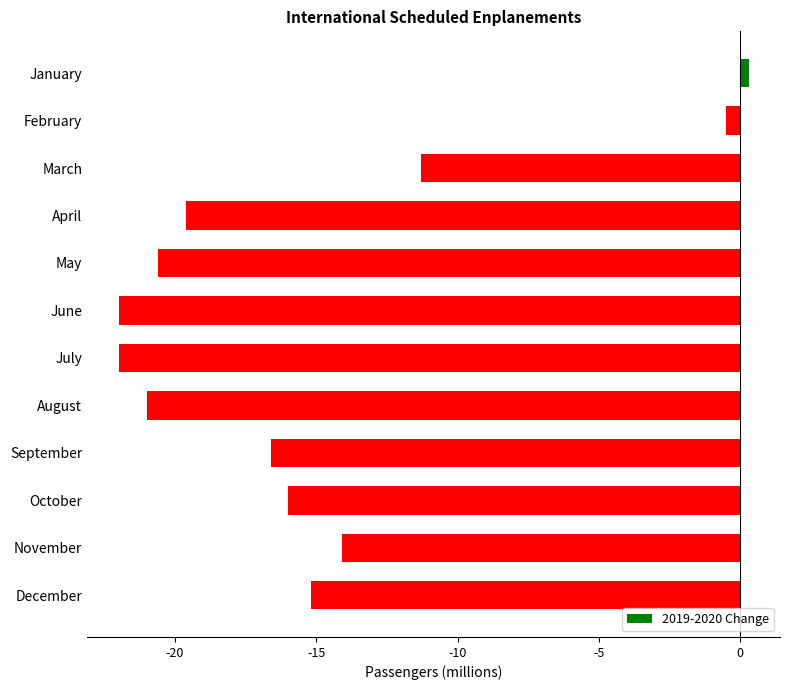

What is the change in value from June to October?

+6.0